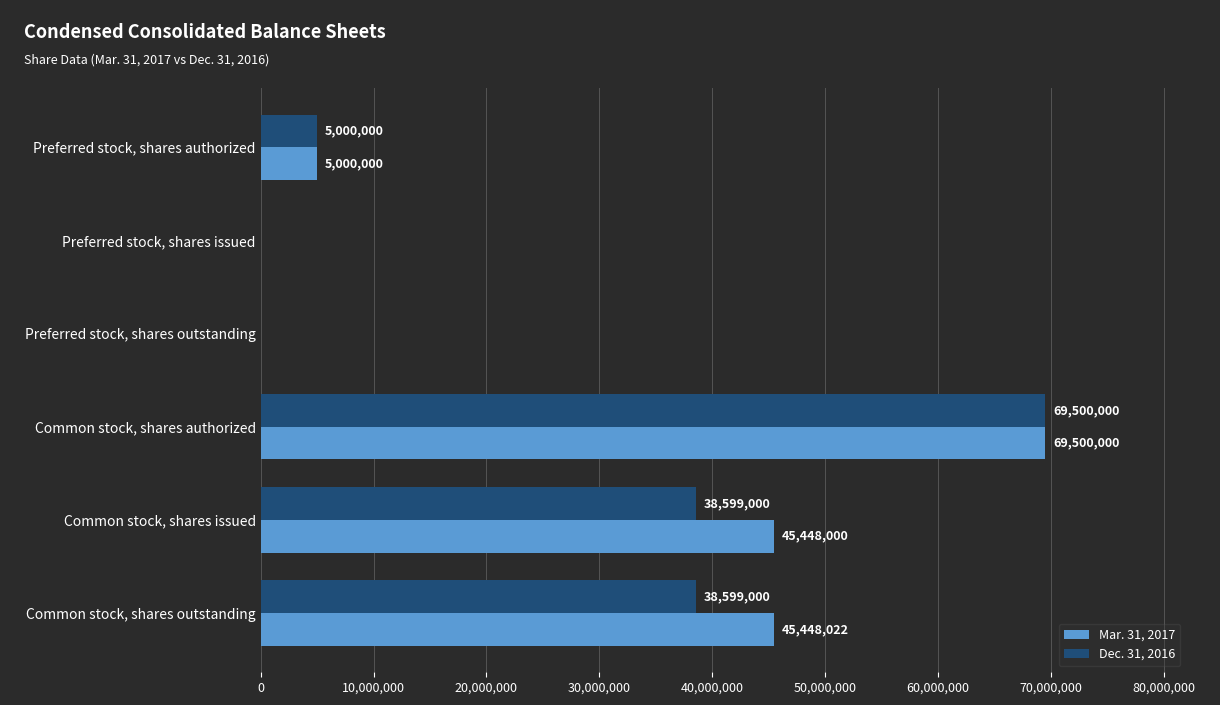

Count the number of categories in the chart.

6